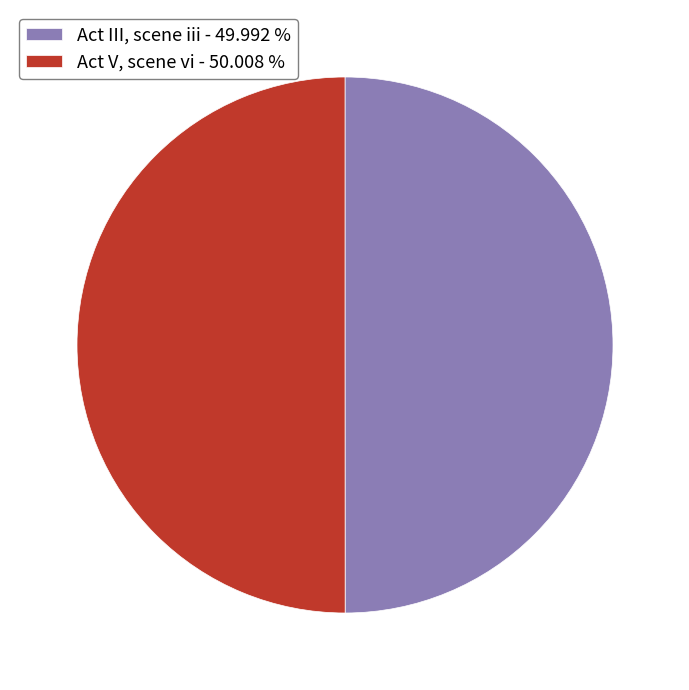

The Act V, scene vi slice represents 39% of the pie. True or false?

False